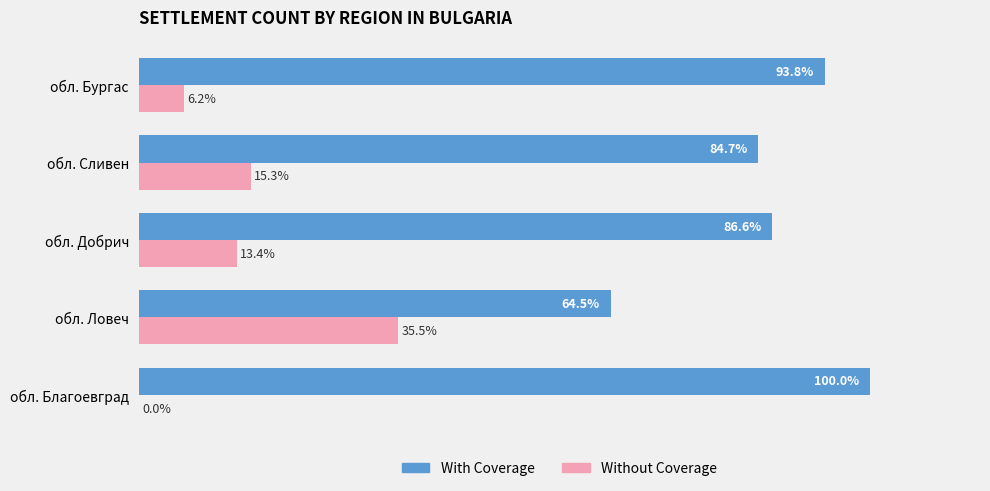

Where is With Coverage nearest to the value 82?

обл. Сливен